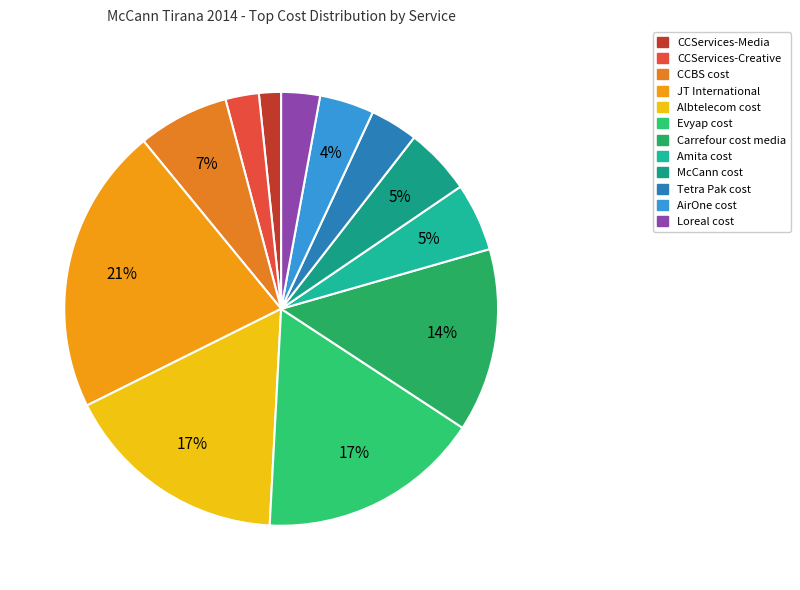

How many segments does this pie chart have?

12